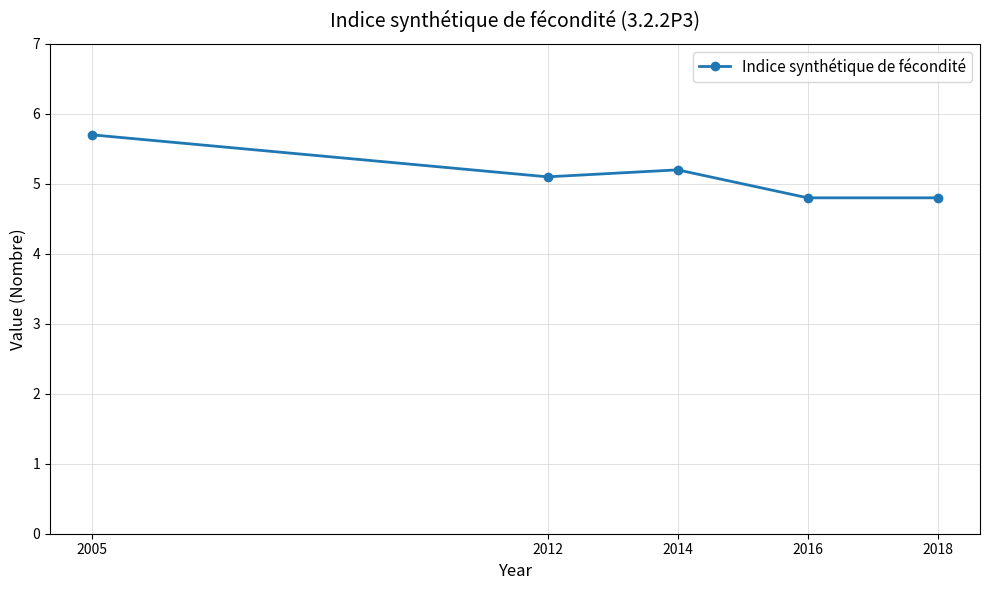

Approximately how many times larger is the value at 2005 compared to 2012?

1.1